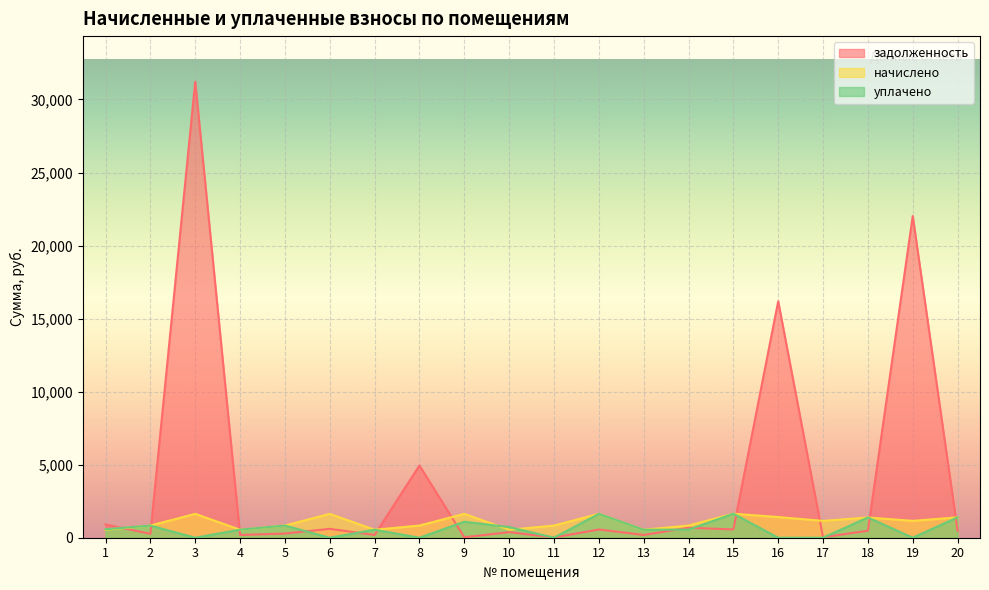

List the labels in order of задолженность value, largest first.

3, 19, 16, 8, 1, 14, 6, 15, 12, 20, 18, 10, 5, 2, 13, 7, 4, 9, 17, 11